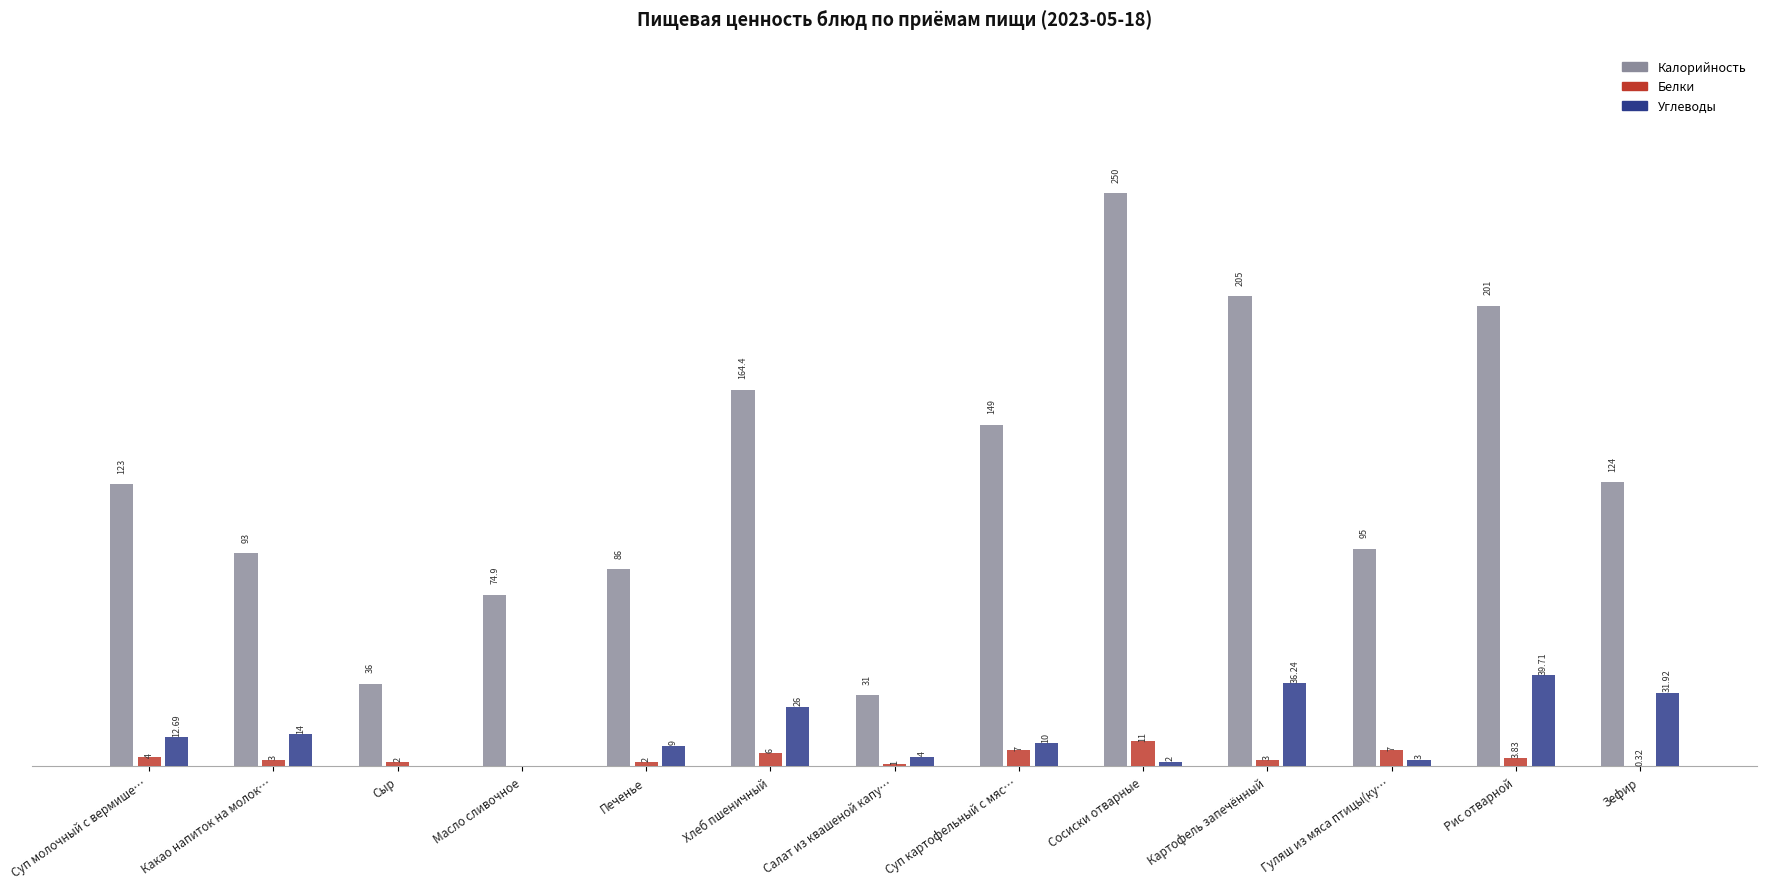

What are all the series names shown in the legend?

Калорийность, Белки, Углеводы